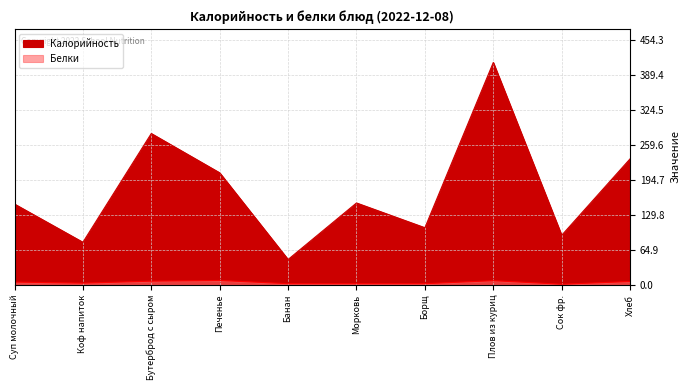

What is the label of the 6th point from the left?

Морковь